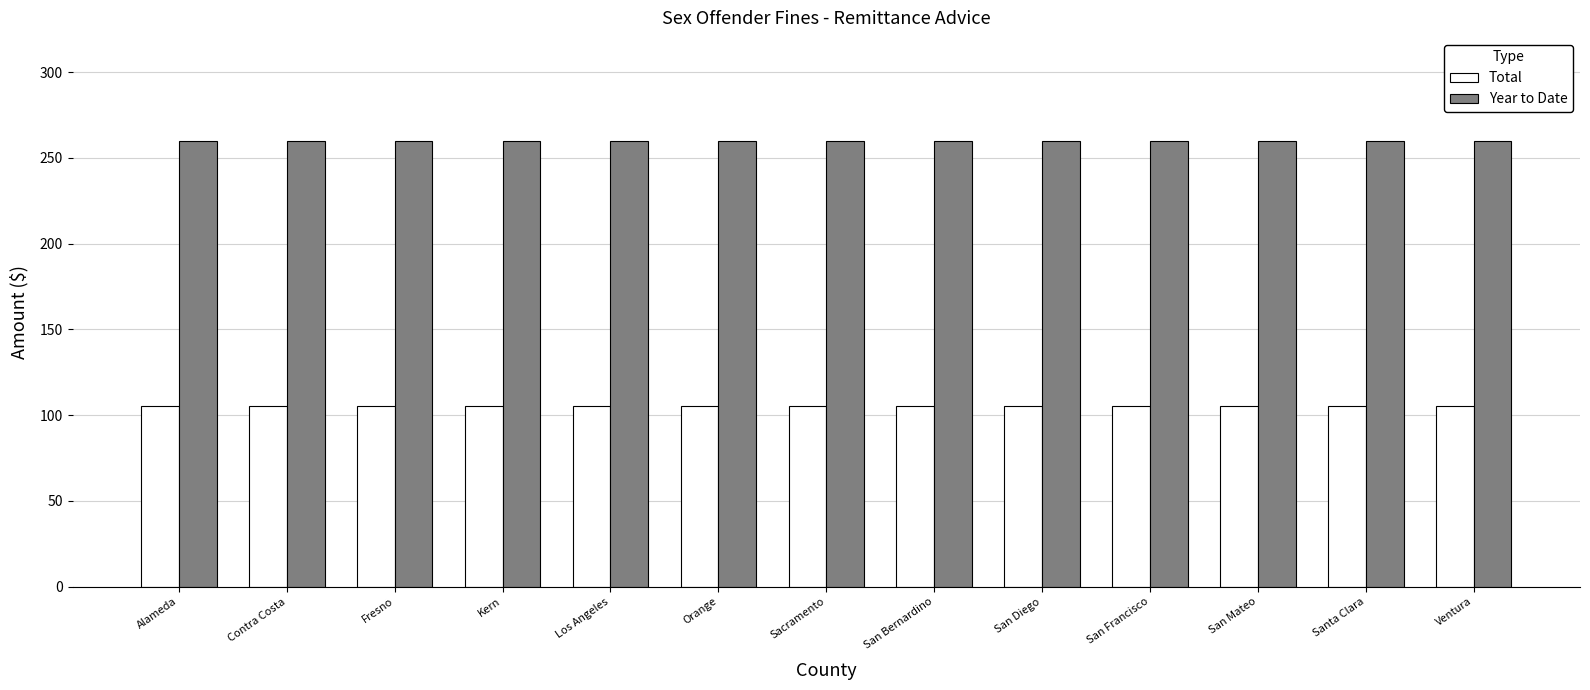

Rank the series by their maximum value, from lowest to highest.

Total, Year to Date